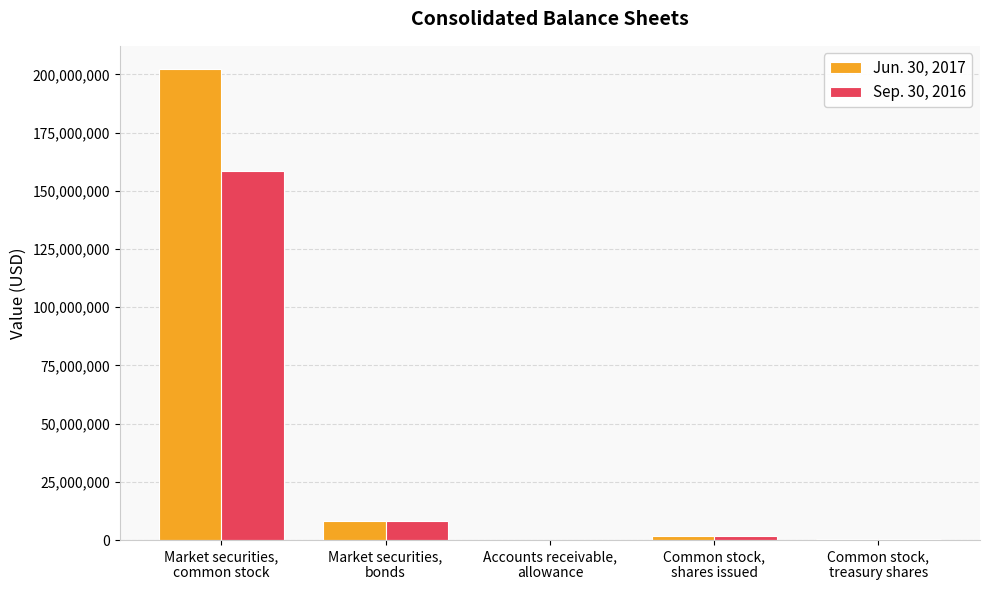

Which series has the largest total across all categories?

Jun. 30, 2017